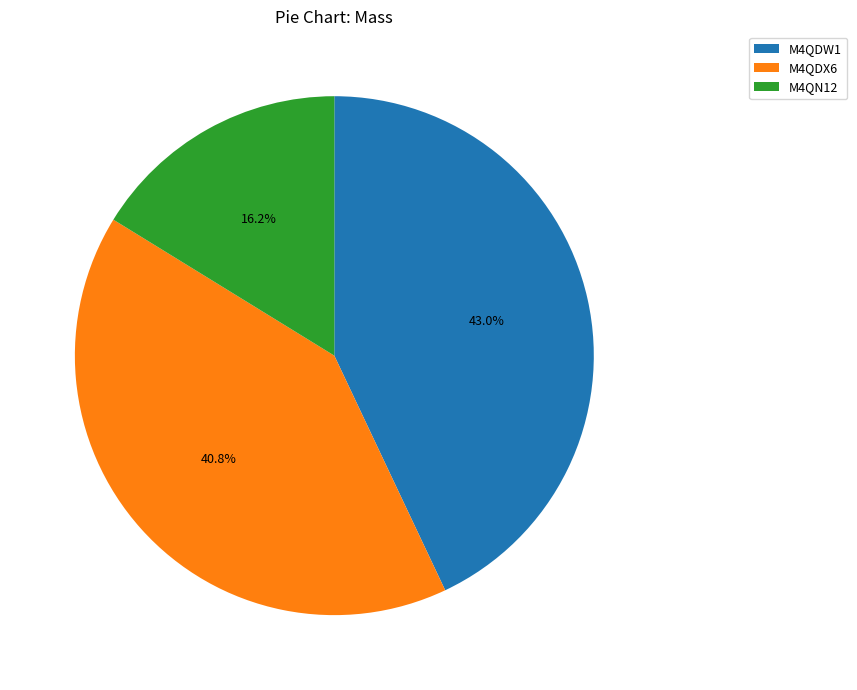

True or false: M4QDX6 accounts for 54% of the total.

False